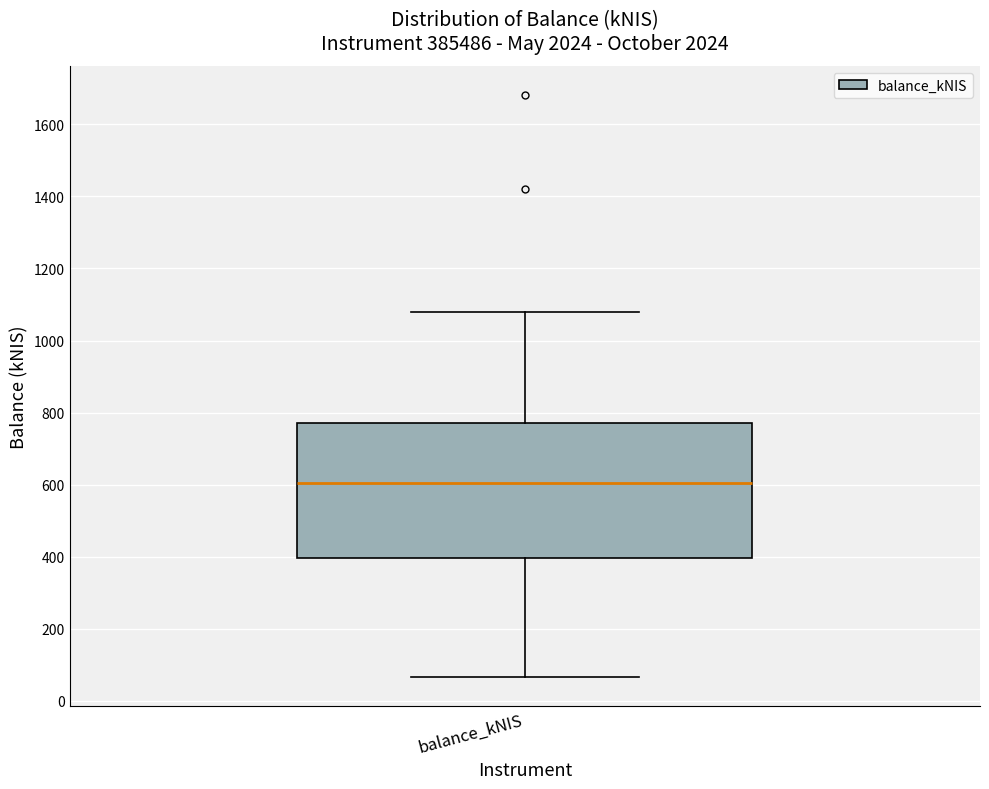

Transcribe this box plot: give where the median line is, the range the box spans, and where the two whiskers end, as read against the y-axis. The values are not printed on the chart, so give them approximately, as read against the axis.

median 600, box 400 to 780, whiskers 60 to 1080